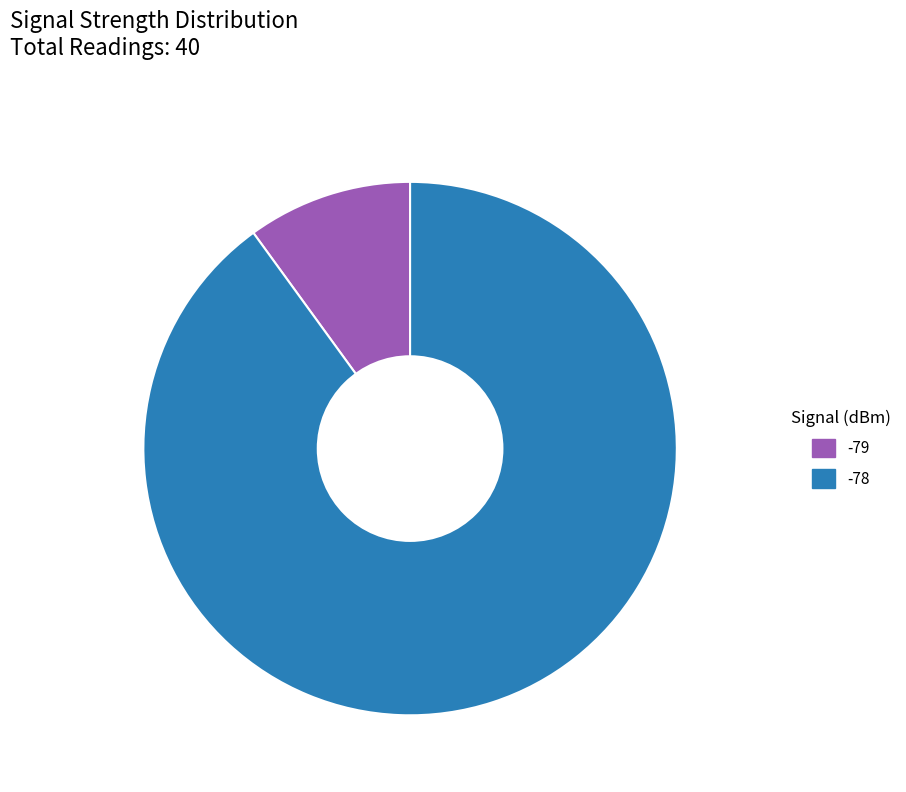

Rank the categories by value from highest to lowest.

-78, -79